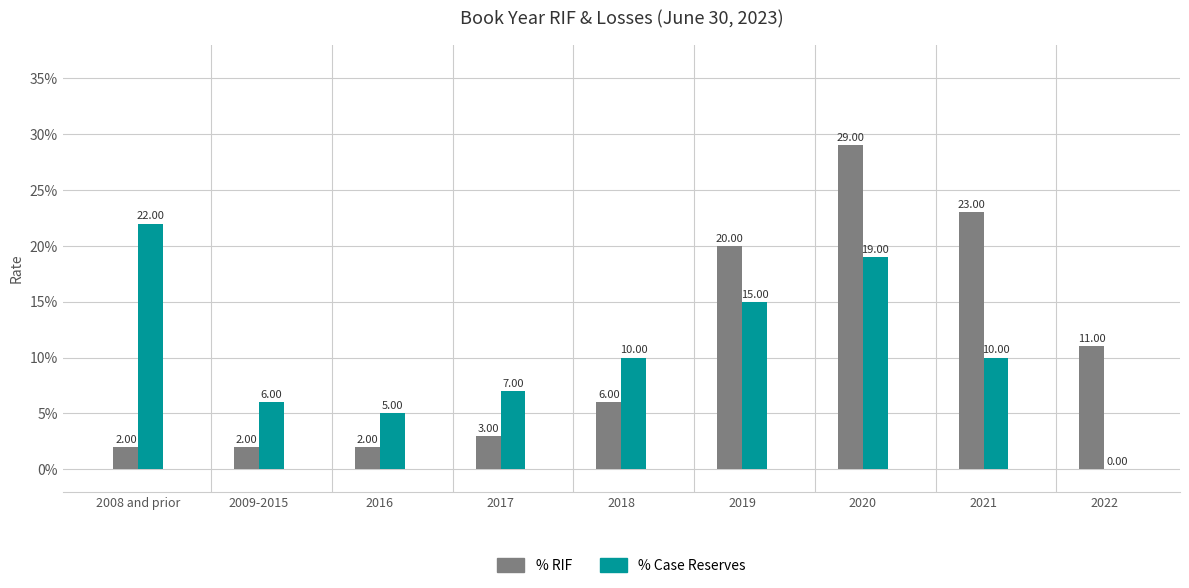

What are all the series names shown in the legend?

% RIF, % Case Reserves